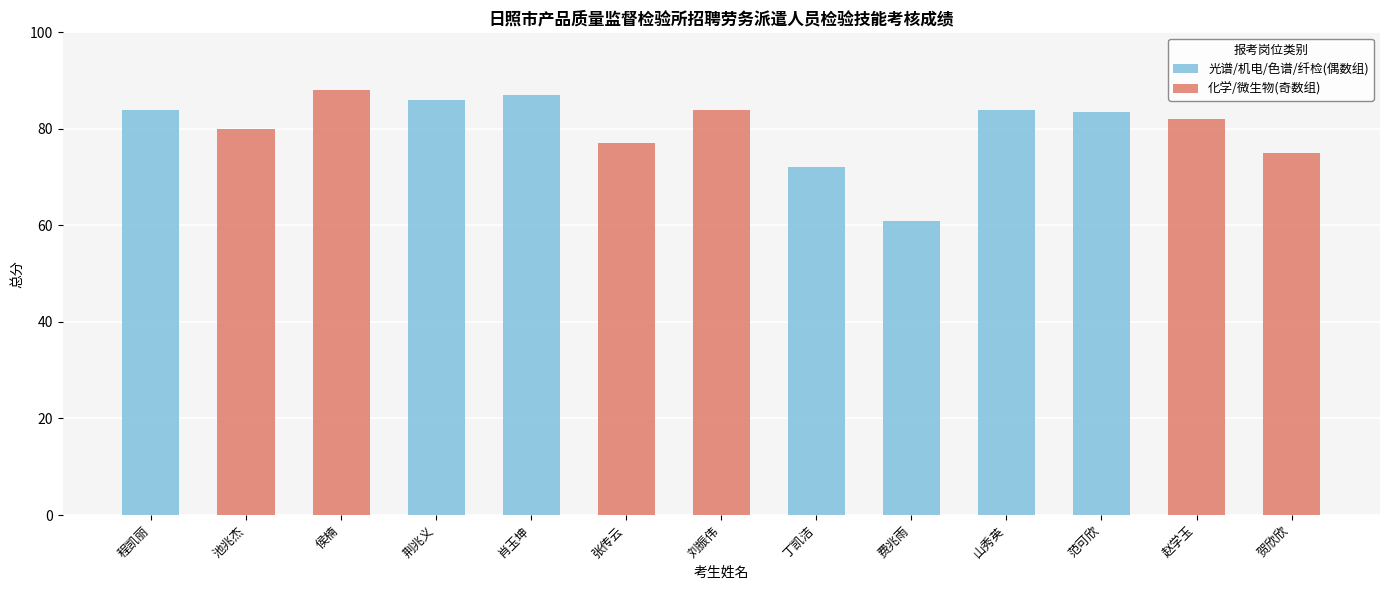

Rank the categories by value from highest to lowest.

侯楠, 肖玉坤, 荆兆义, 程凯丽, 刘振伟, 山秀英, 范可欣, 赵学玉, 池兆杰, 张传云, 贺欣欣, 丁凯洁, 费兆雨